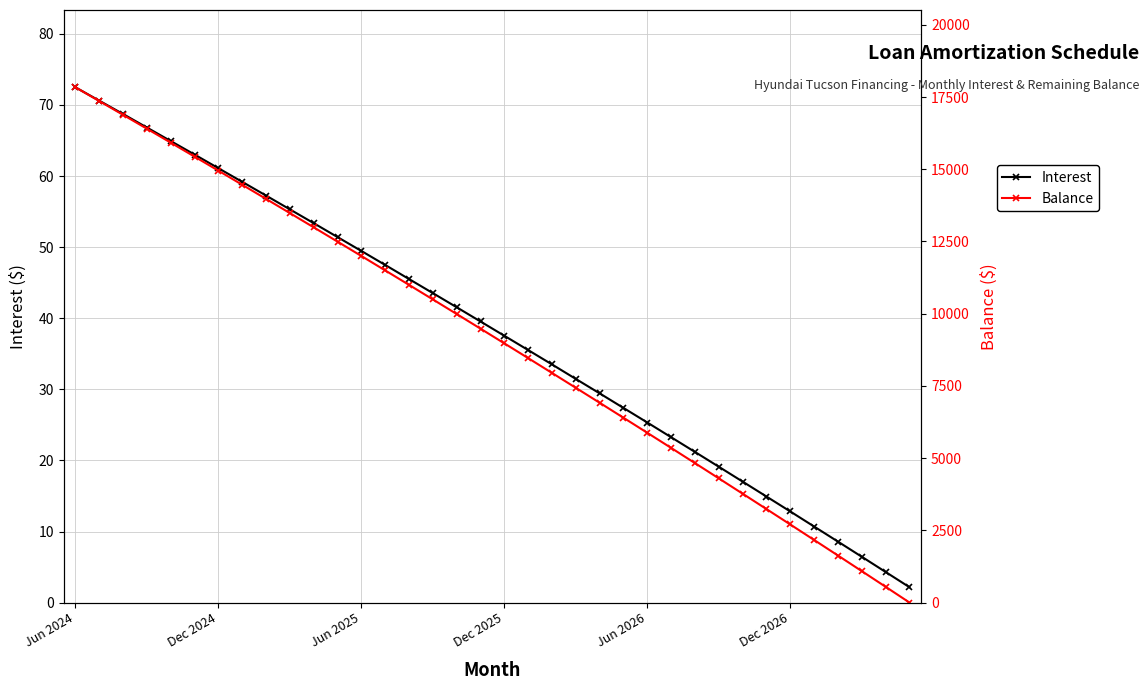

Is the value of Balance at 33 greater than the value of Interest at 14?

Yes